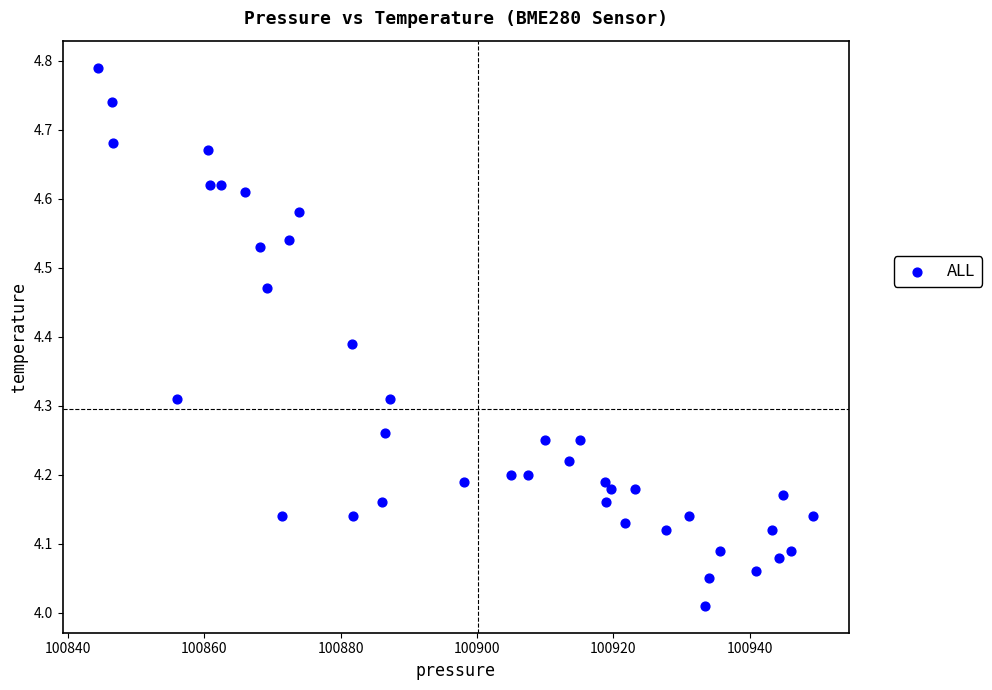

What is the range of Y values (max minus min)?

0.8